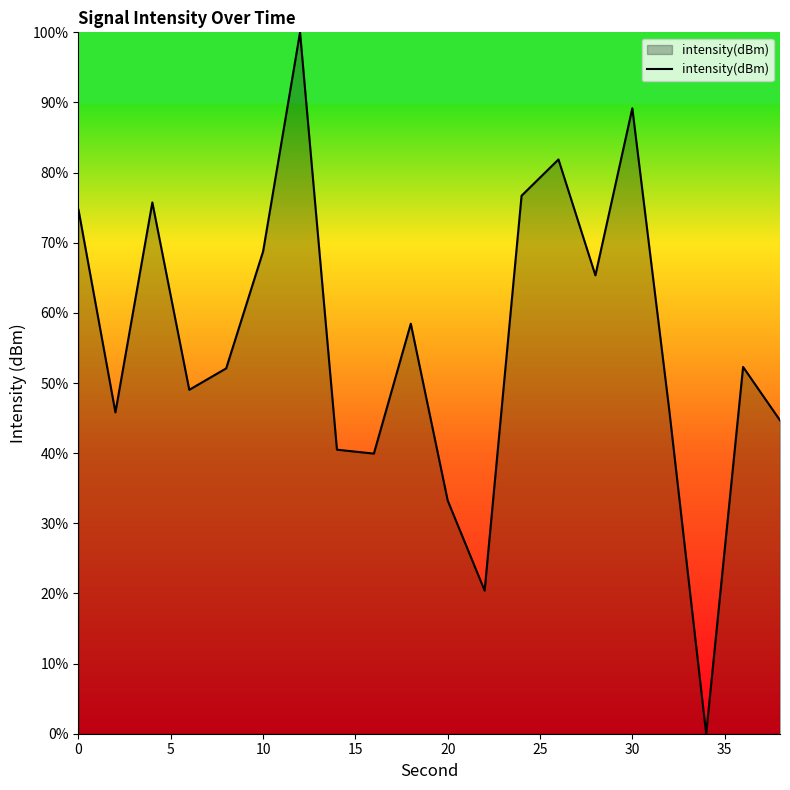

What is the sum of all values?

1114.9